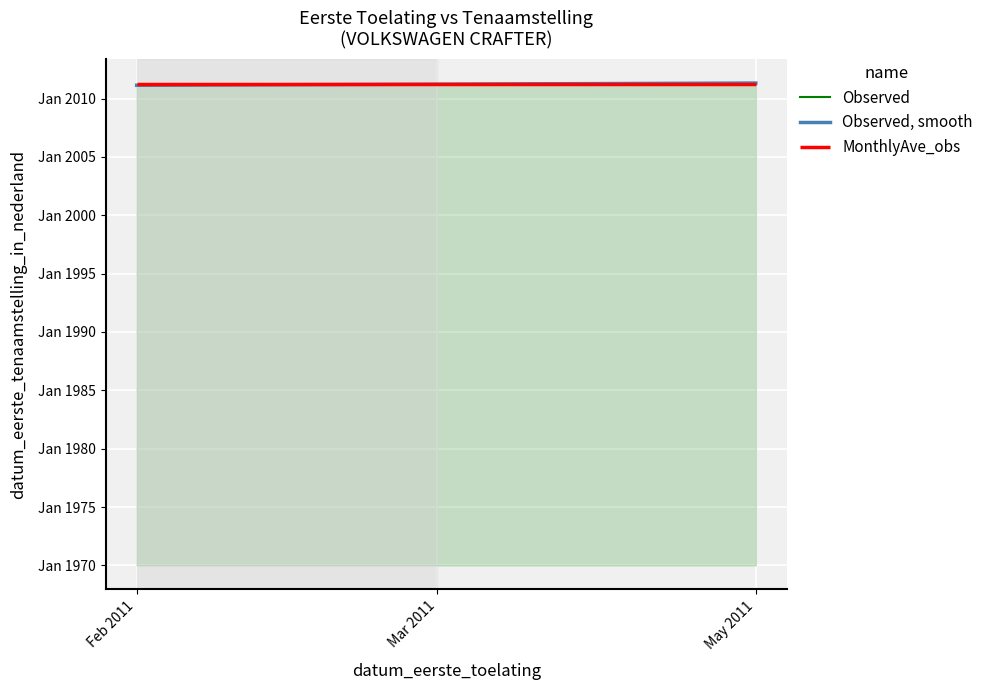

Rank the categories by value from highest to lowest.

May 2011, Mar 2011, Feb 2011